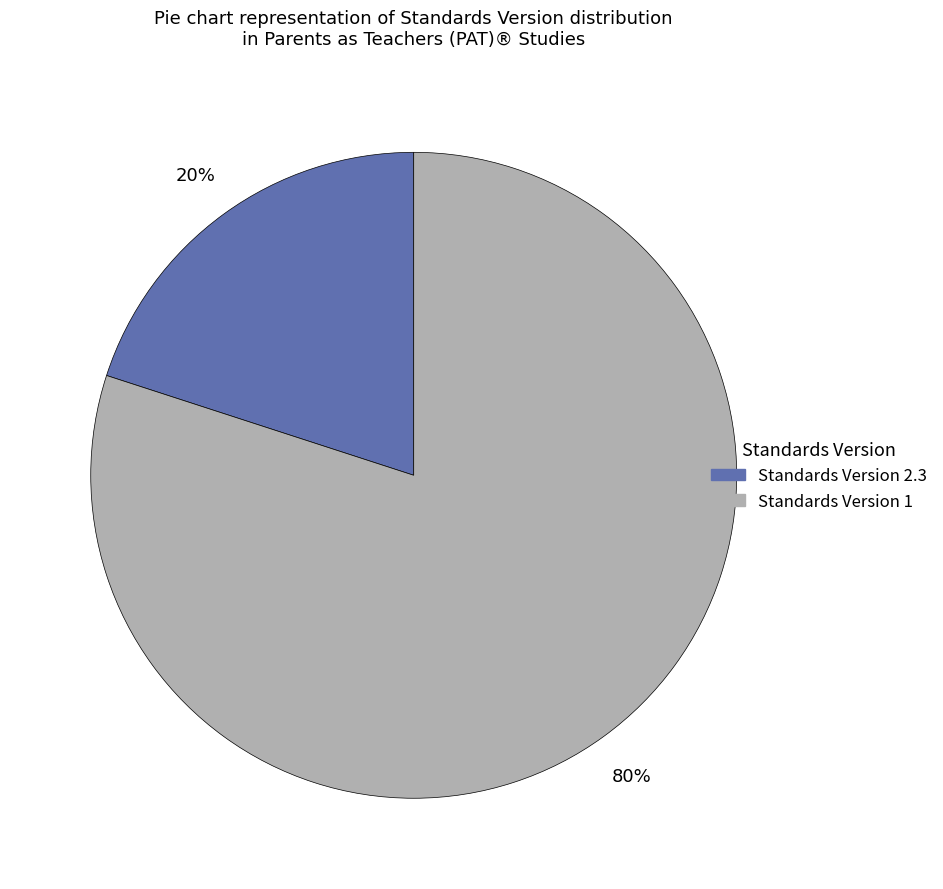

Rank the categories by value from highest to lowest.

Standards Version 1, Standards Version 2.3